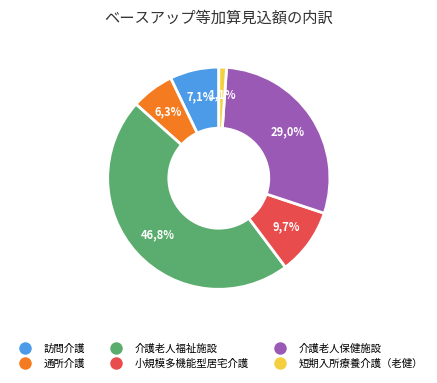

What percentage is the 小規模多機能型居宅介護 slice, to the nearest percent?

10%